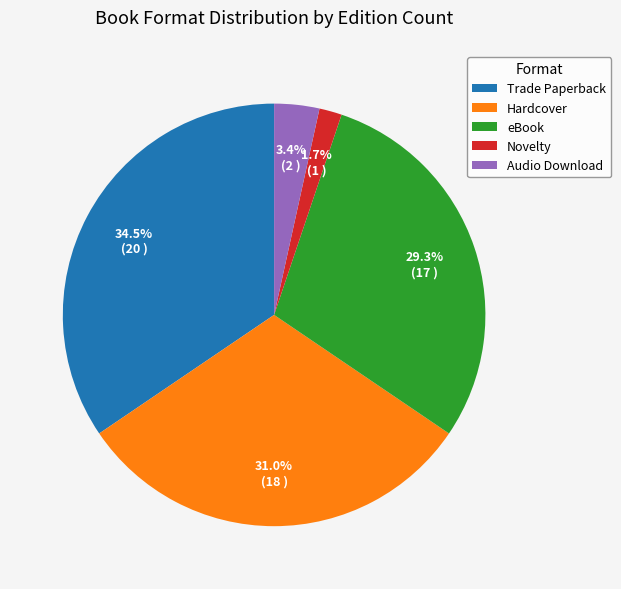

True or false: Audio Download accounts for 3% of the total.

True